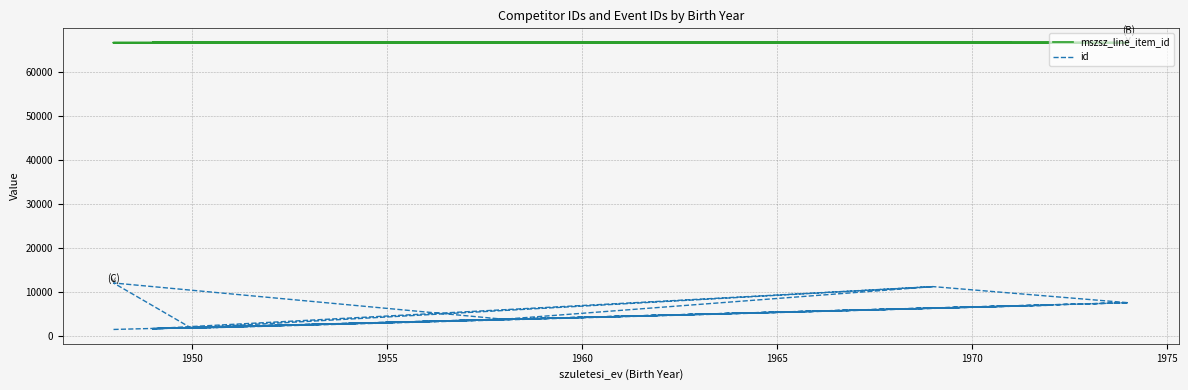

Is it true that mszsz_line_item_id equals 66660 at 1950?

True